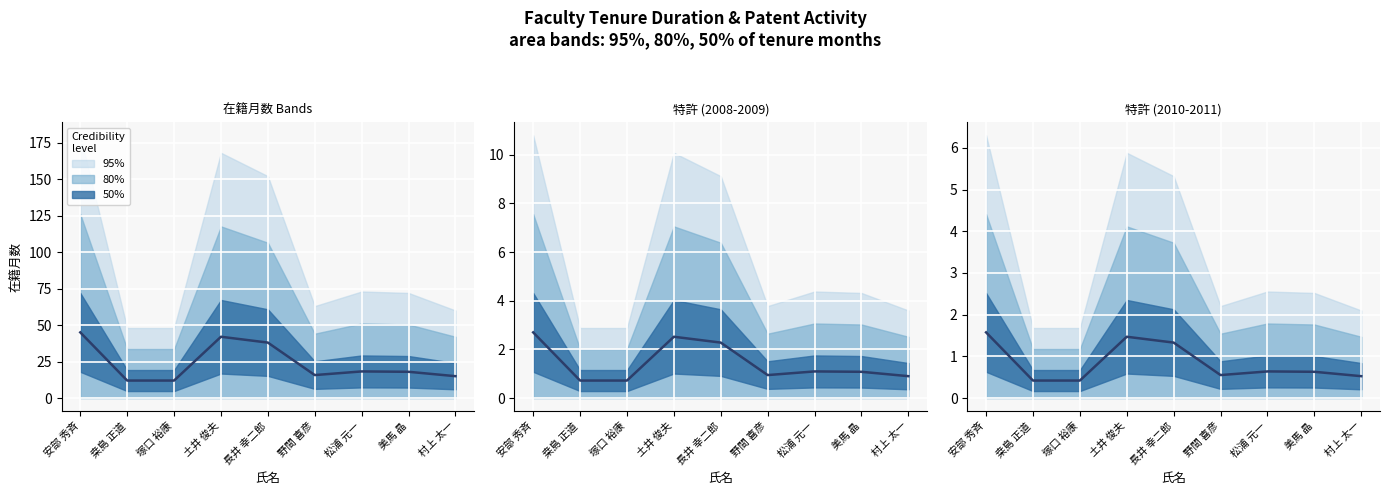

Where is the data nearest to the value 0?

桒島 正道